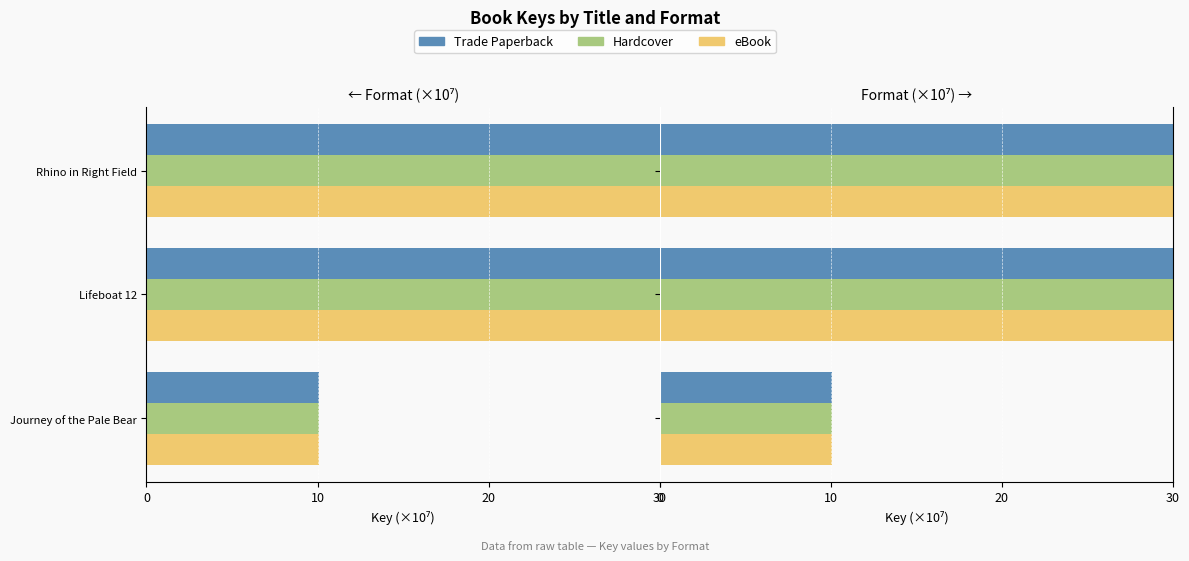

Reading left to right, what are all the values shown in this chart?

Trade Paperback: 10.1	56.7	213.6
Hardcover: 10.1	56.7	213.6
eBook: 10.1	56.7	213.6